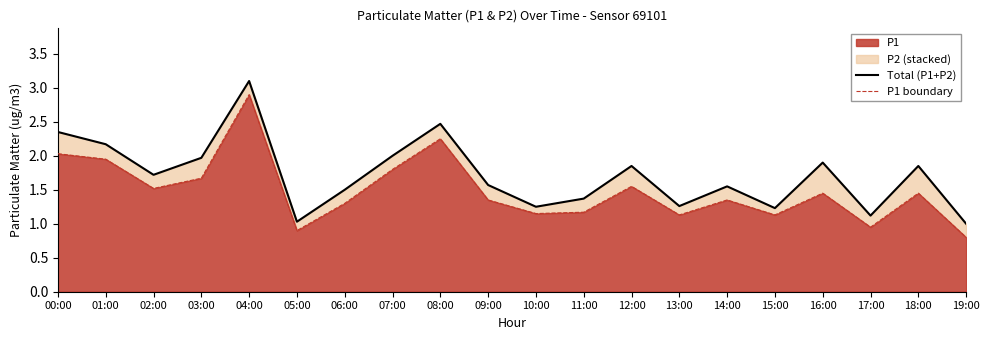

What position from the right is 08:00?

12